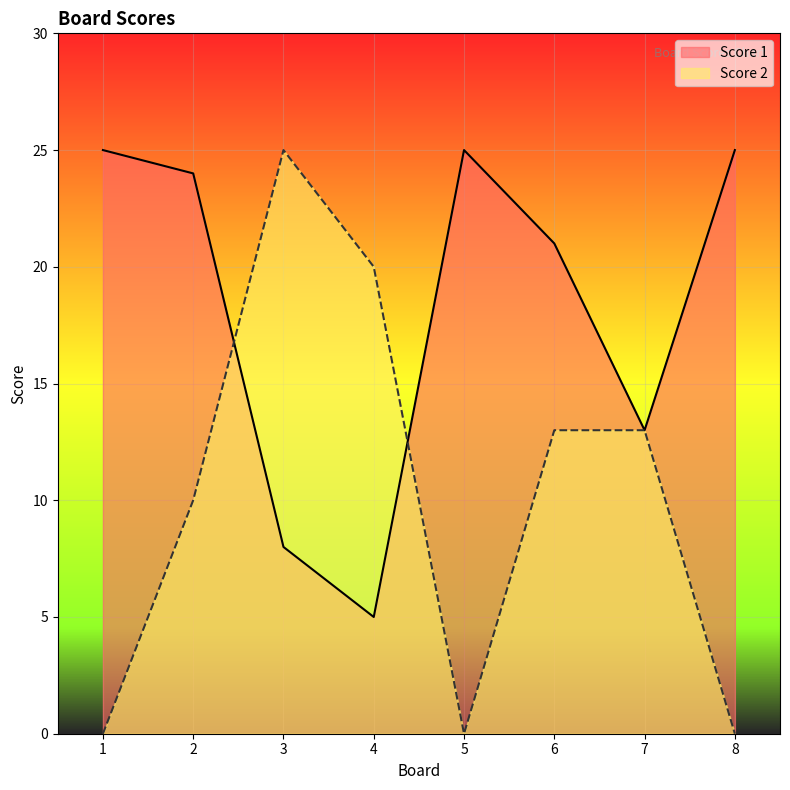

What is the spread (max minus min) of values at 5?

25